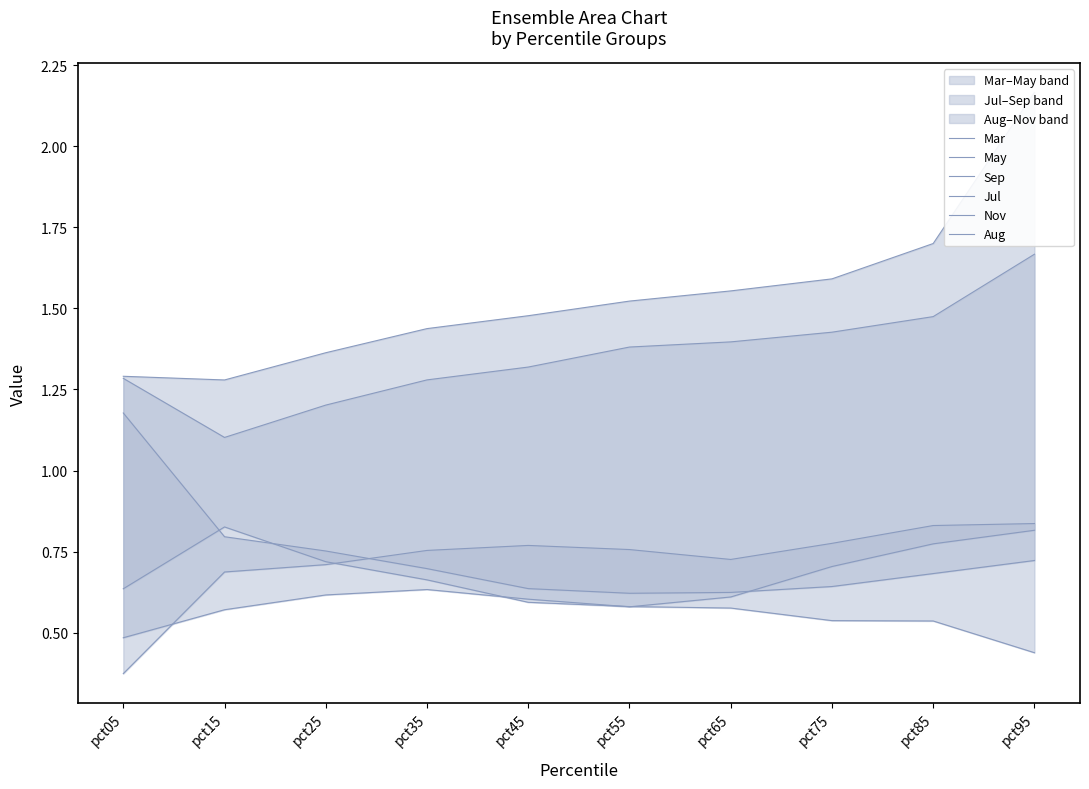

What is the spread (max minus min) of values at pct55?

0.9